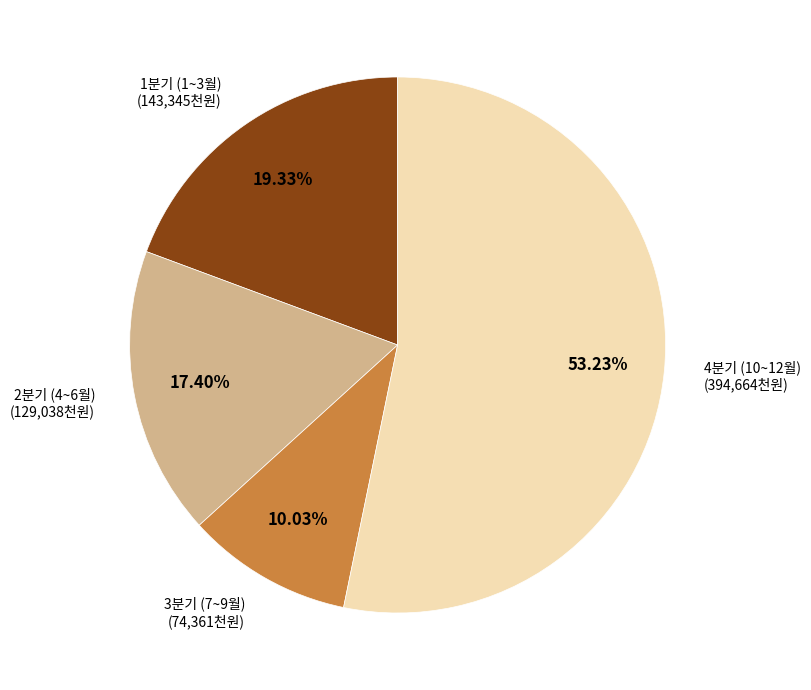

Does any single category account for the majority?

Yes